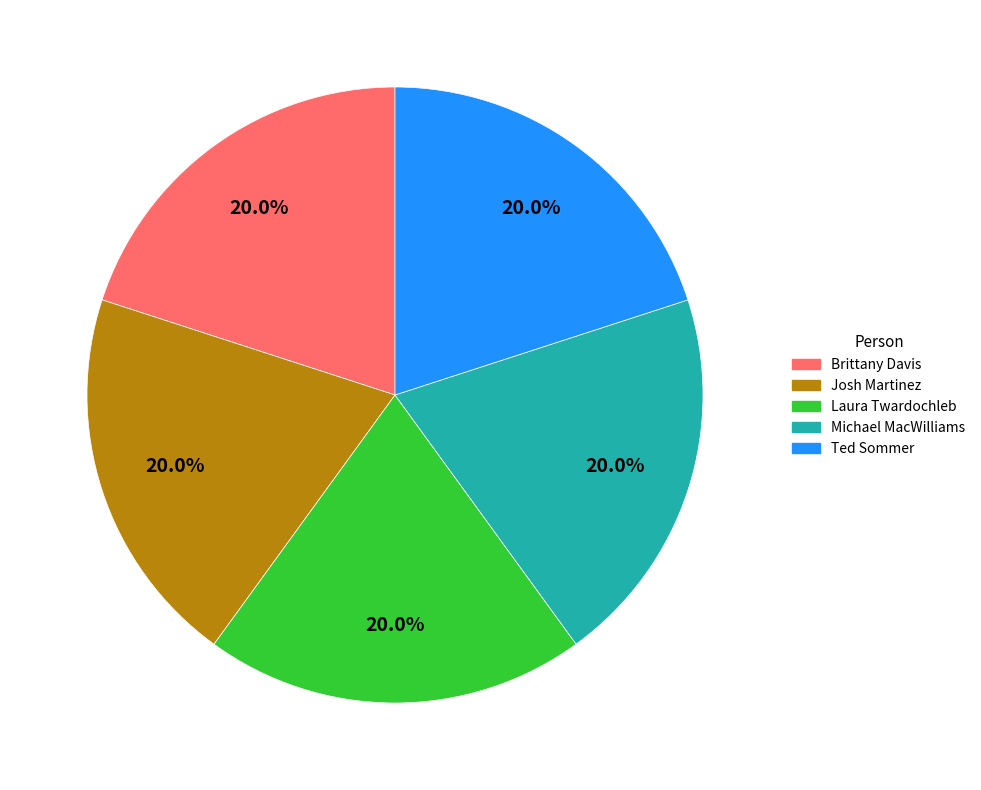

How many segments does this pie chart have?

5